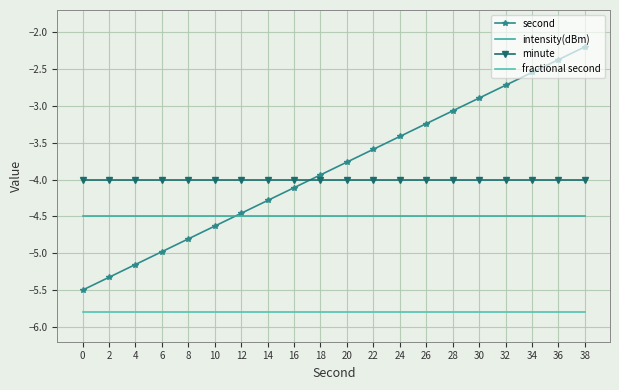

Reading left to right, extract all data points from this chart.

second: -5.5	-5.3	-5.2	-5.0	-4.8	-4.6	-4.5	-4.3	-4.1	-3.9	-3.8	-3.6	-3.4	-3.2	-3.1	-2.9	-2.7	-2.5	-2.4	-2.2
intensity(dBm): -4.5	-4.5	-4.5	-4.5	-4.5	-4.5	-4.5	-4.5	-4.5	-4.5	-4.5	-4.5	-4.5	-4.5	-4.5	-4.5	-4.5	-4.5	-4.5	-4.5
minute: -4.0	-4.0	-4.0	-4.0	-4.0	-4.0	-4.0	-4.0	-4.0	-4.0	-4.0	-4.0	-4.0	-4.0	-4.0	-4.0	-4.0	-4.0	-4.0	-4.0
fractional second: -5.8	-5.8	-5.8	-5.8	-5.8	-5.8	-5.8	-5.8	-5.8	-5.8	-5.8	-5.8	-5.8	-5.8	-5.8	-5.8	-5.8	-5.8	-5.8	-5.8